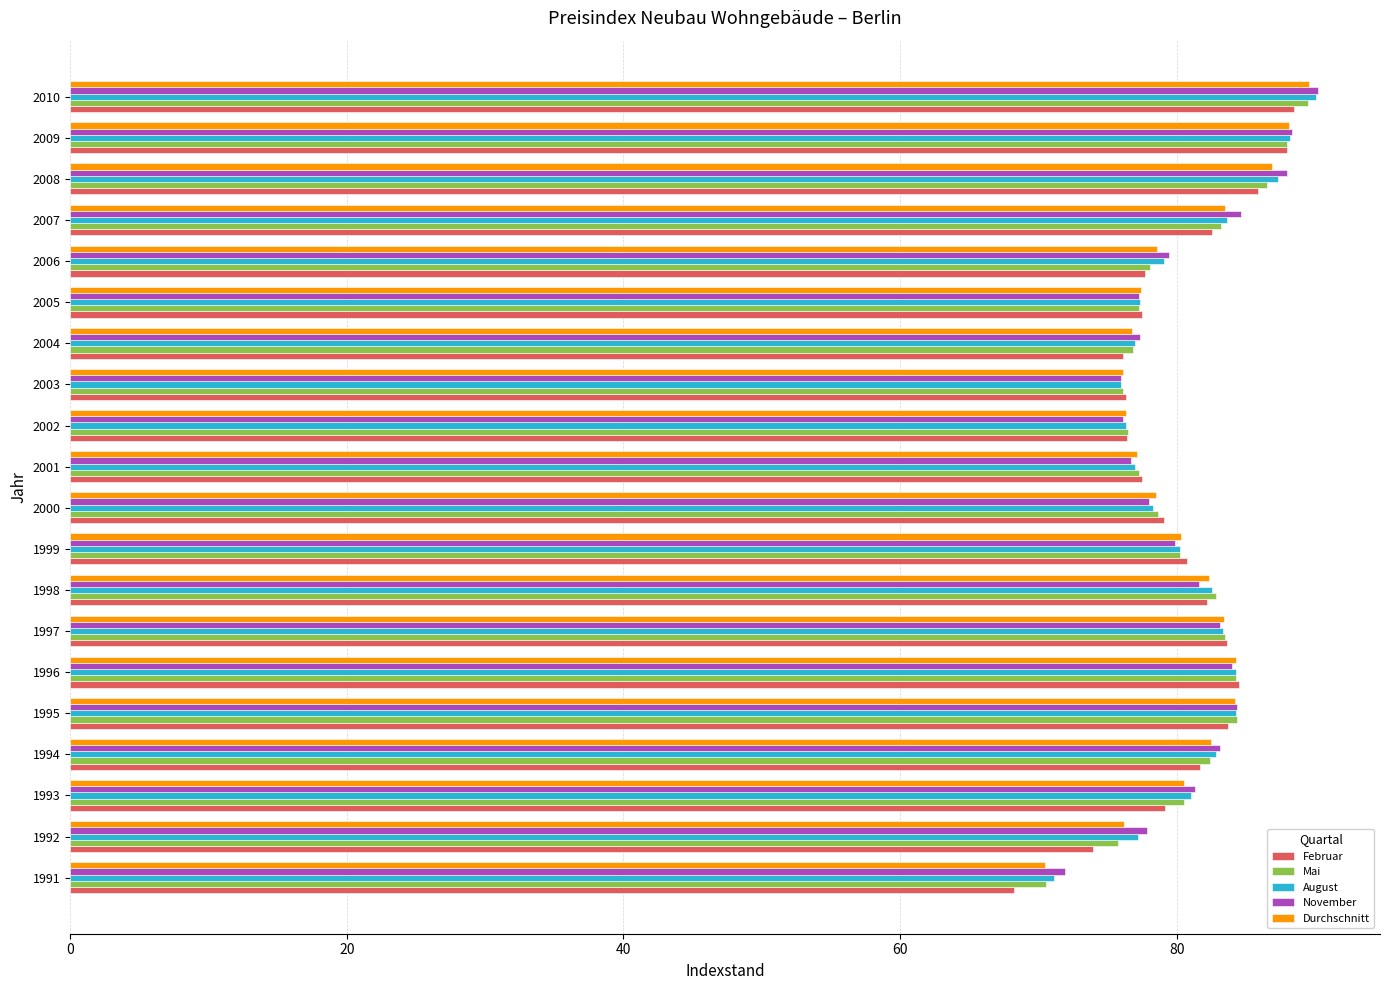

Between 1992 and 2009, which series saw the biggest shift?

Februar